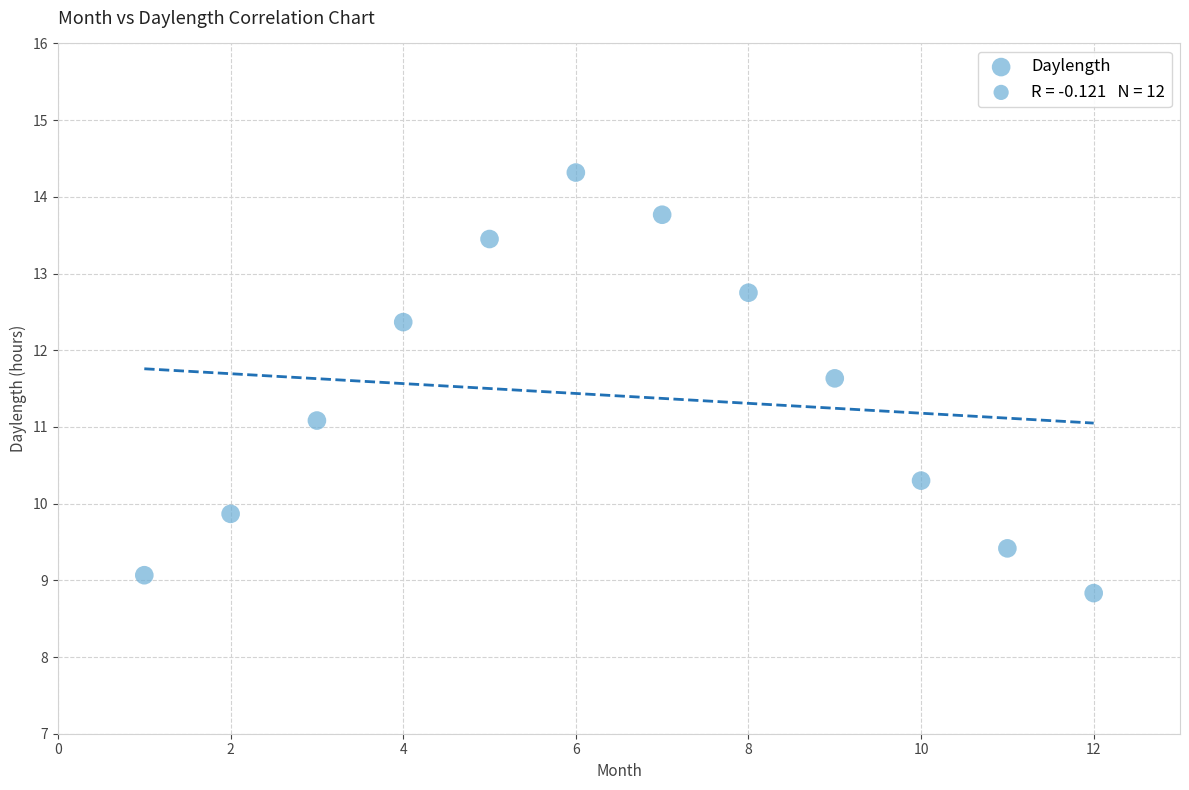

What is the average X value?

6.5